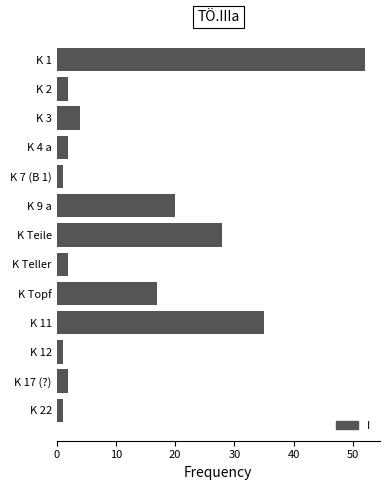

Reading bottom to top, list all the values displayed in this chart.

1	2	1	35	17	2	28	20	1	2	4	2	52